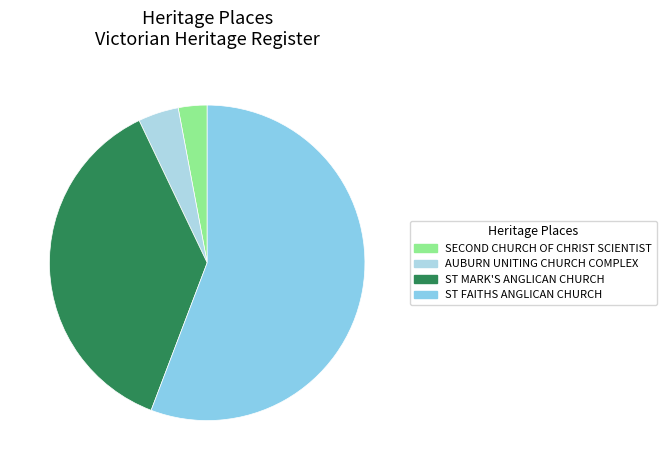

Approximately how many times larger is the value at AUBURN UNITING CHURCH COMPLEX compared to ST MARK'S ANGLICAN CHURCH?

0.1